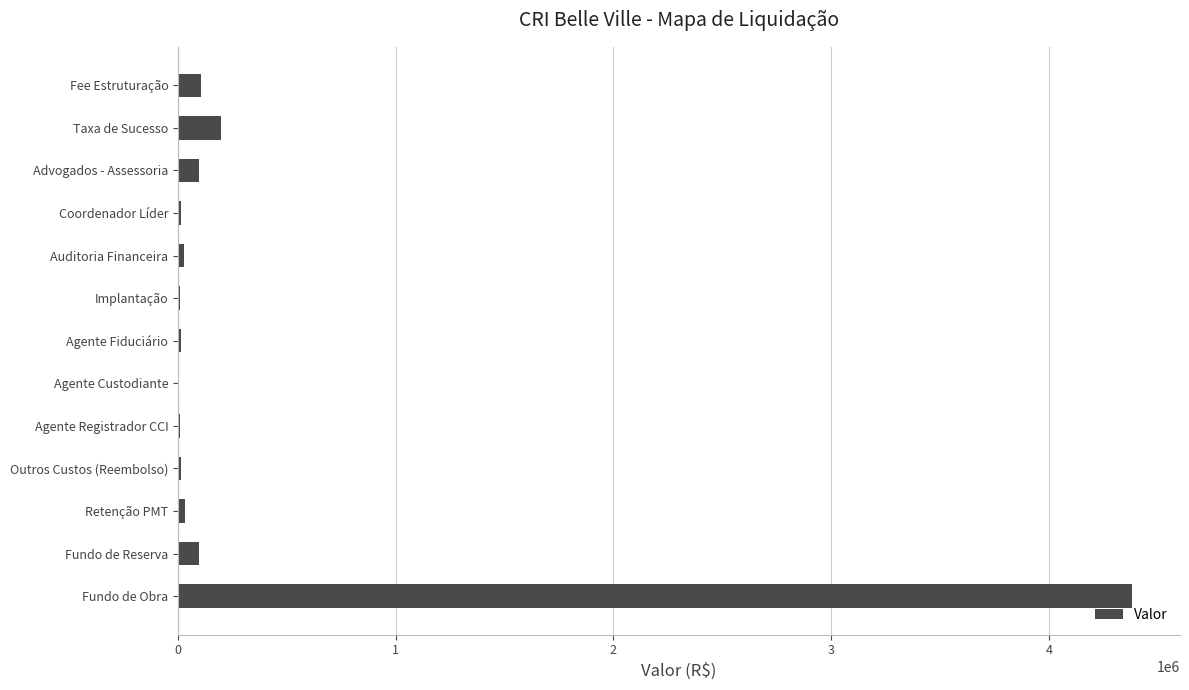

Count the number of data series in this chart.

1